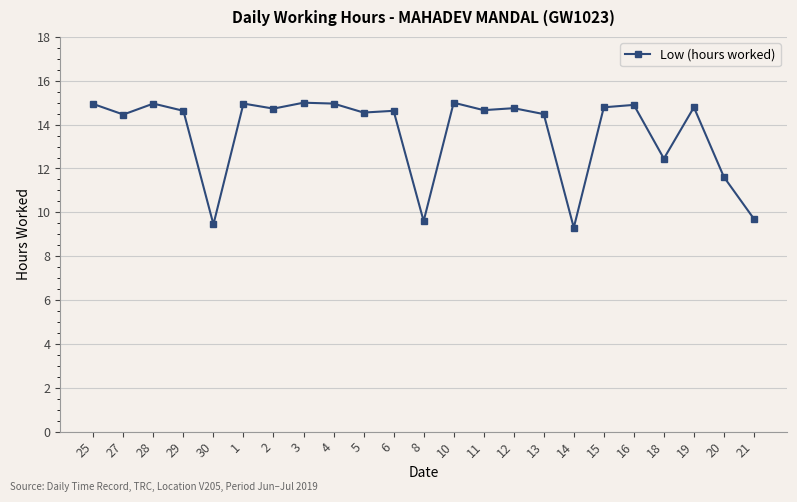

Where does the data first go above 14?

25